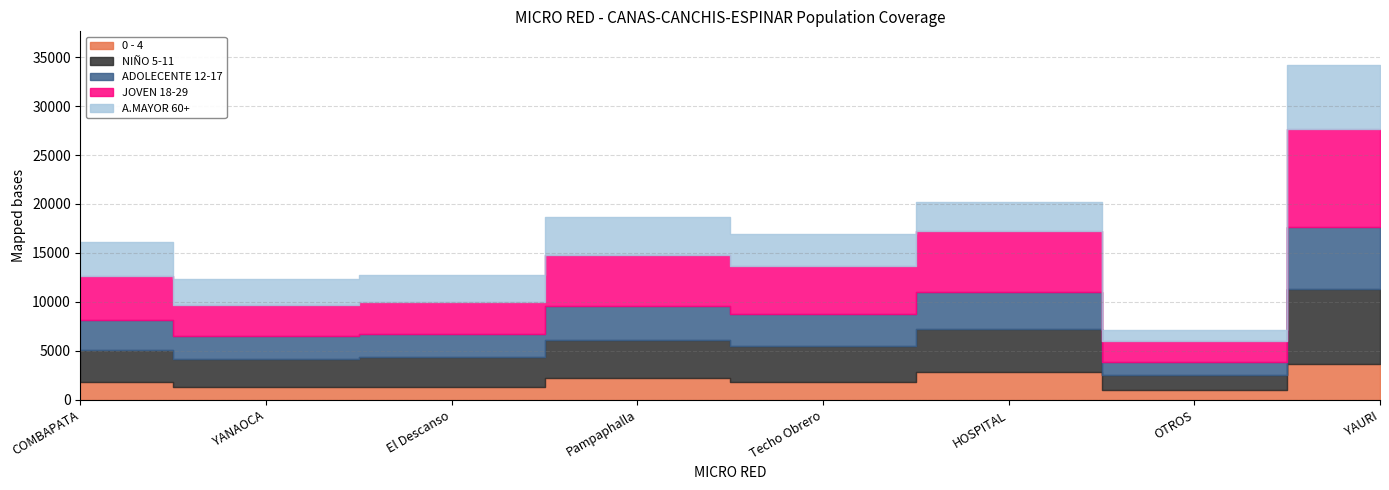

Where does the A.MAYOR 60+ series first go above 3326?

COMBAPATA